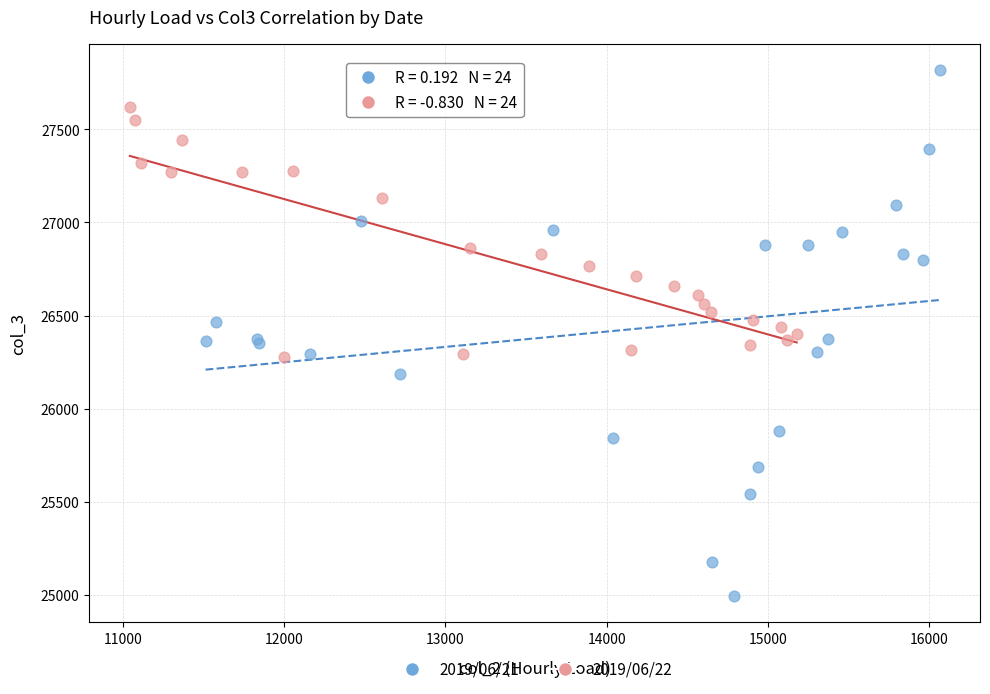

Which series reaches the minimum Y coordinate?

2019/06/21